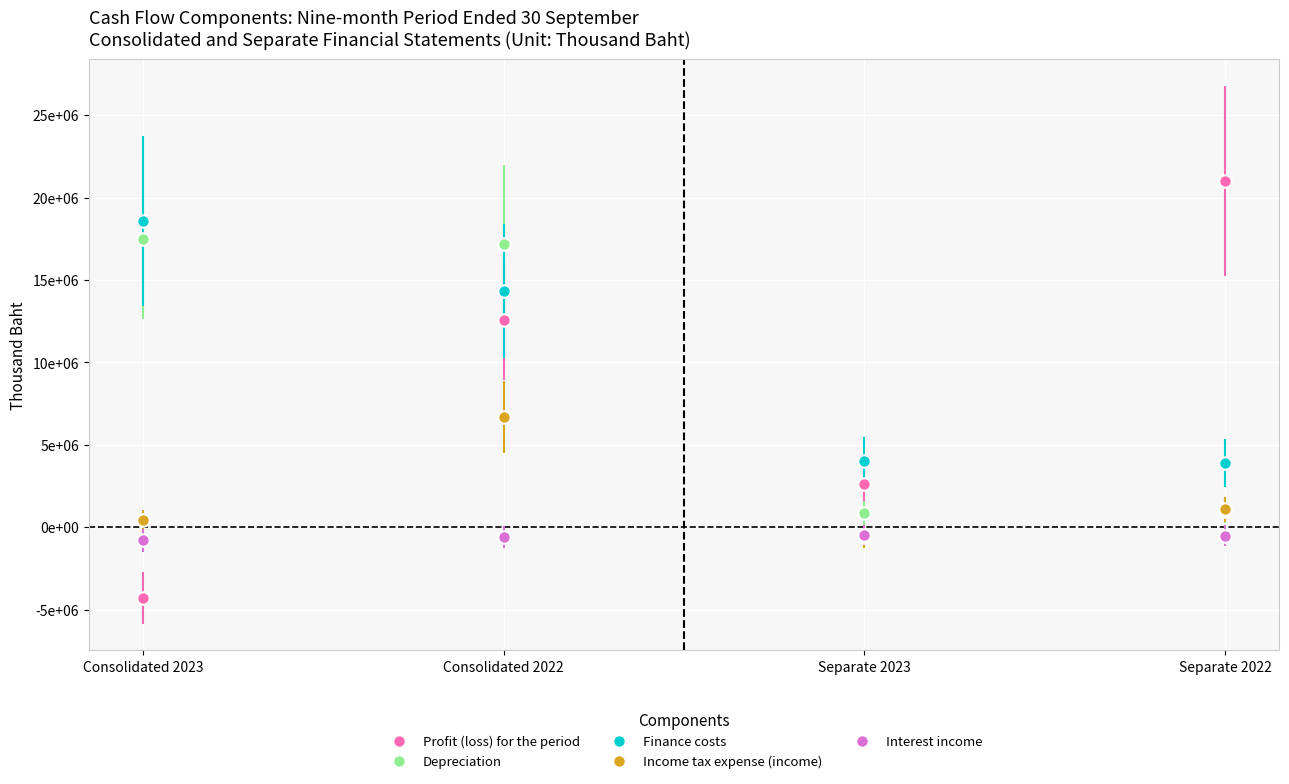

What are all the series names shown in the legend?

Profit (loss) for the period, Depreciation, Finance costs, Income tax expense (income), Interest income